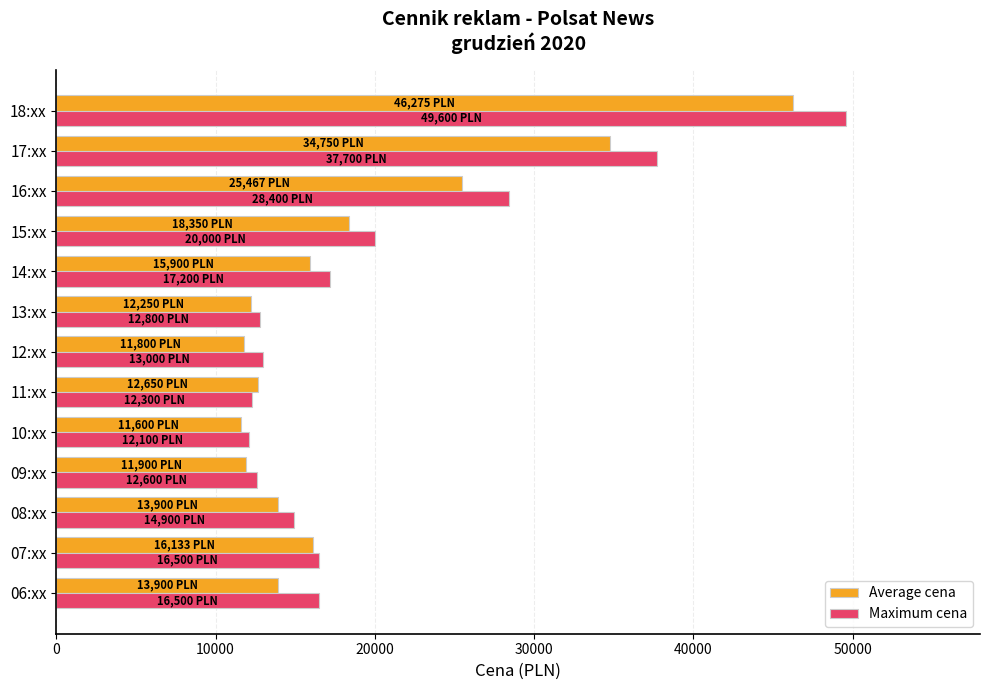

What is the total value across all series at 07:xx?

32633